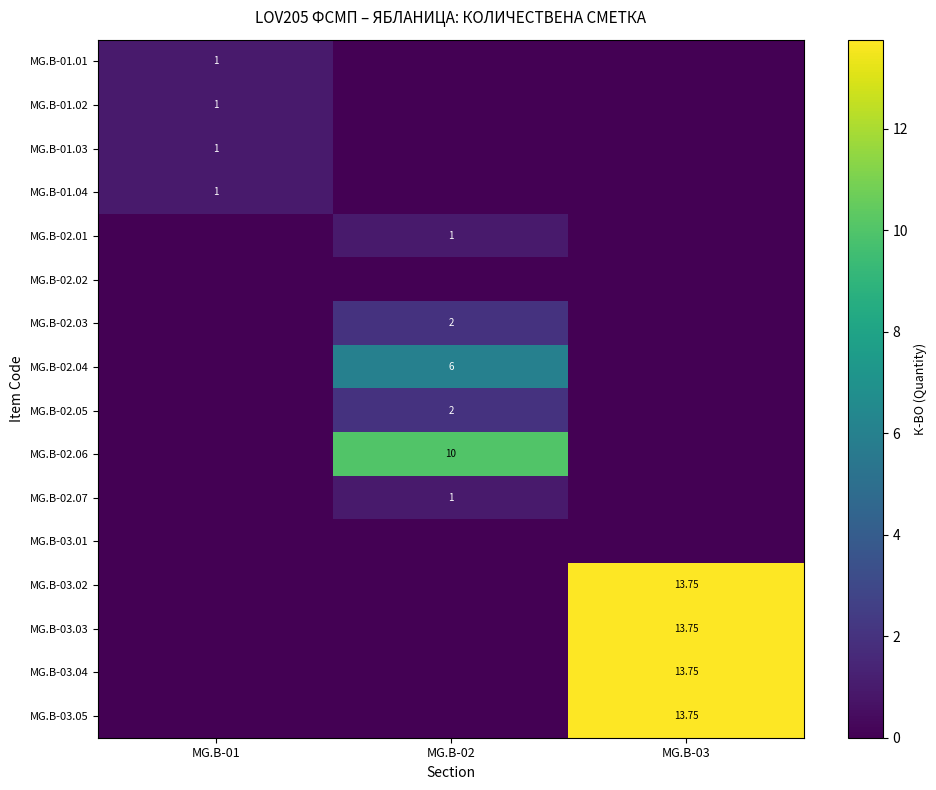

Is the value of MG.B-02.03 at MG.B-02 greater than the value of MG.B-01.03 at MG.B-01?

Yes